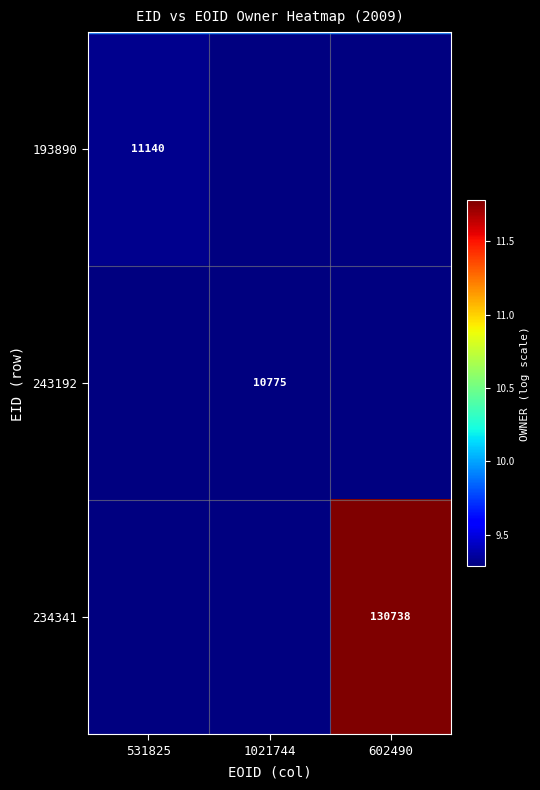

What is the maximum value for 193890?

9.3